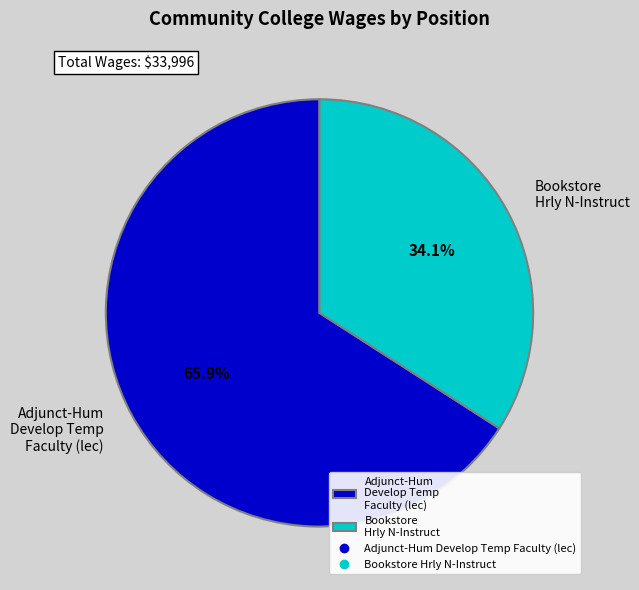

Which slice is the smallest?

Bookstore Hrly N-Instruct